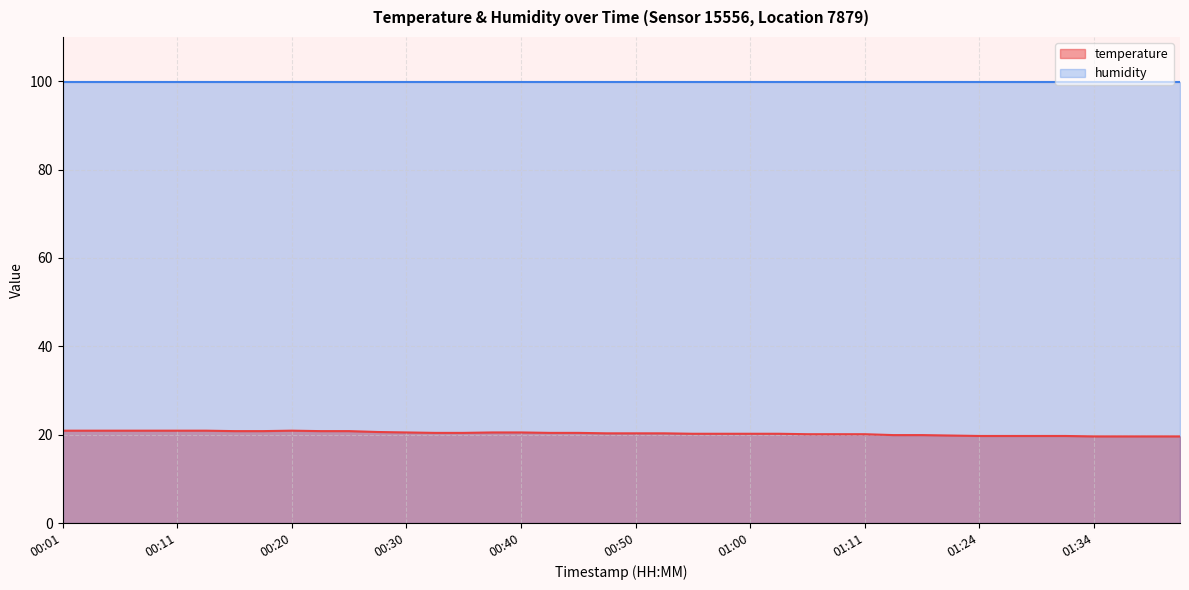

What is the change in value from 00:01 to 00:47?

-0.6